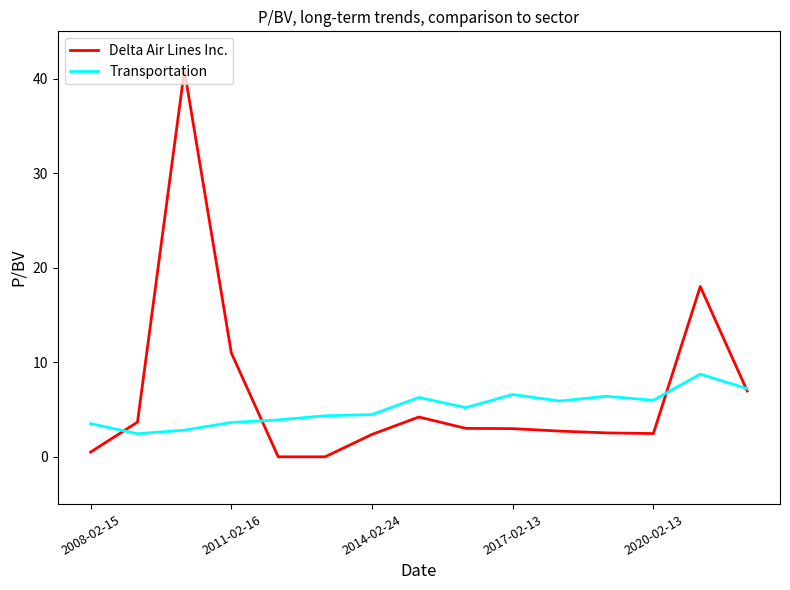

Which series has the widest spread of values?

Delta Air Lines Inc.